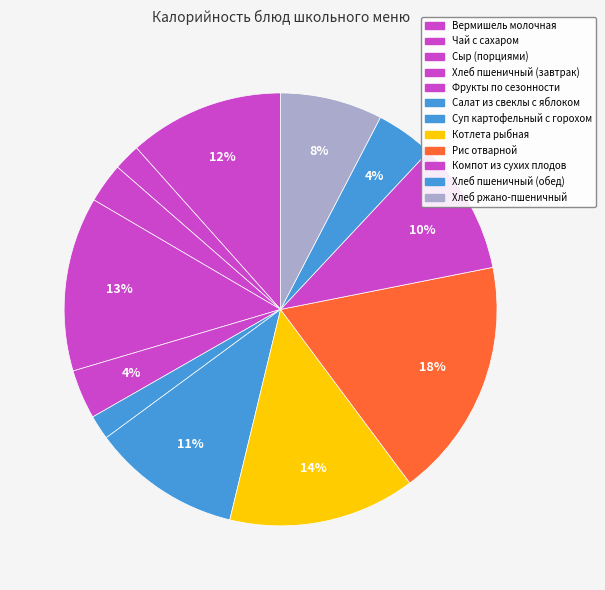

What percentage is NOT represented by Салат из свеклы с яблоком?

98.2%